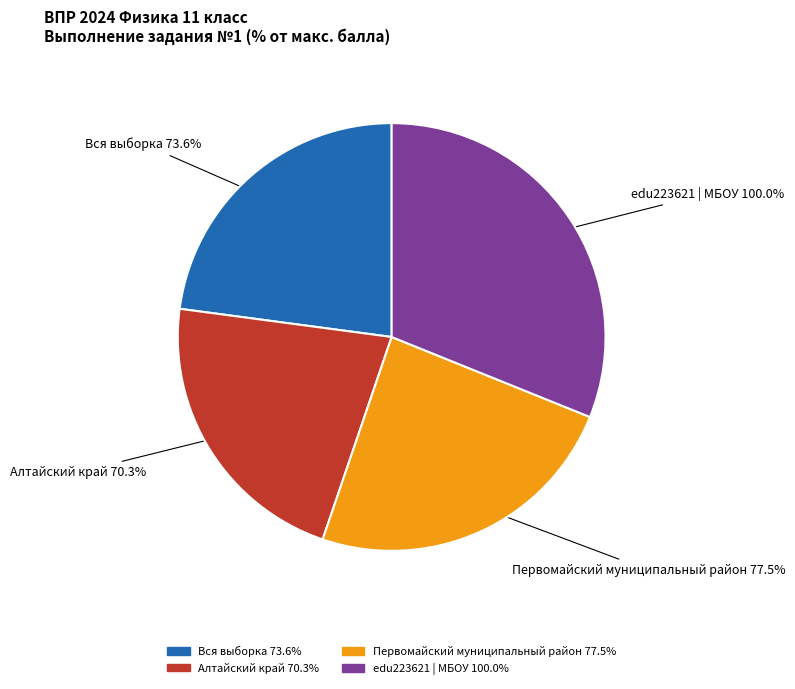

What portion of the pie excludes Алтайский край?

78.1%